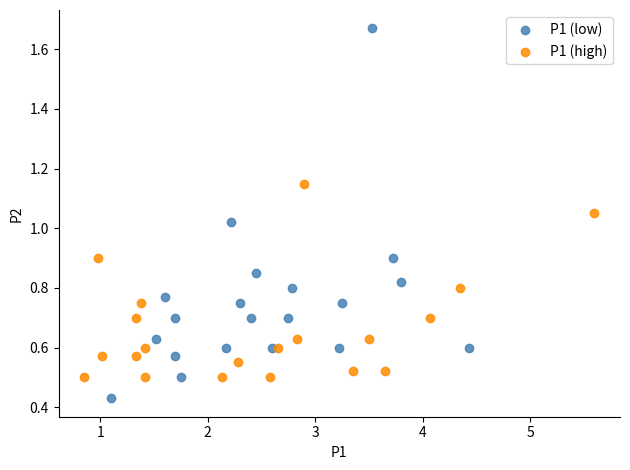

What are all the series names shown in the legend?

P1 (low), P1 (high)